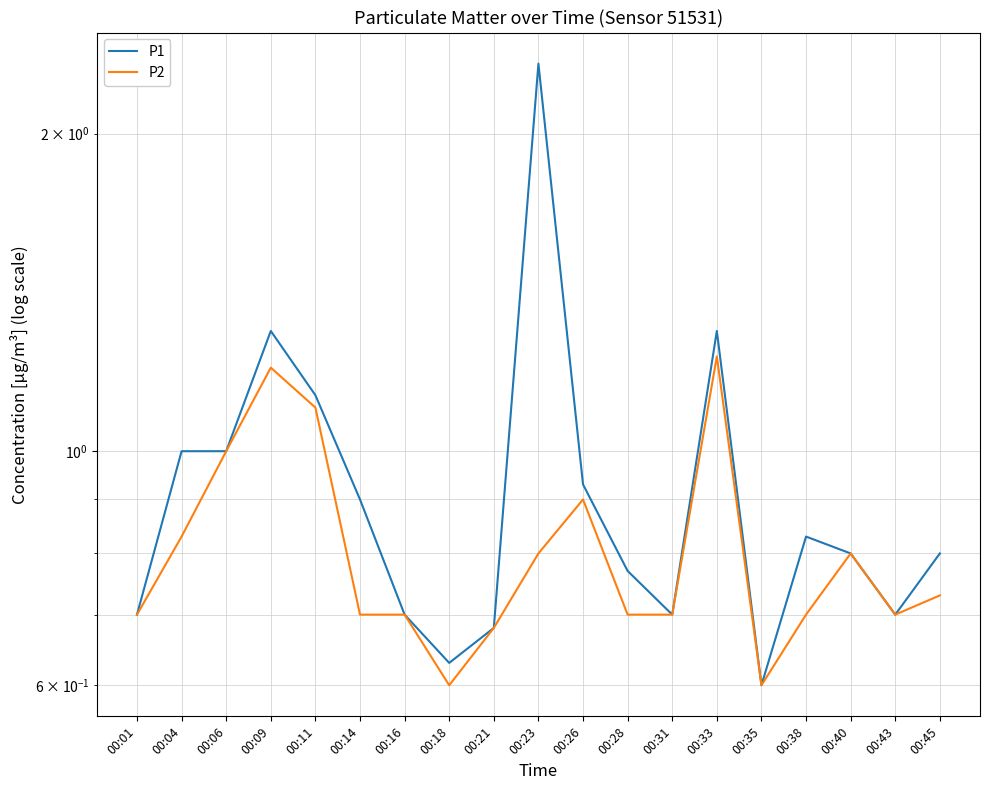

What is the total value across all series at 00:09?

2.5